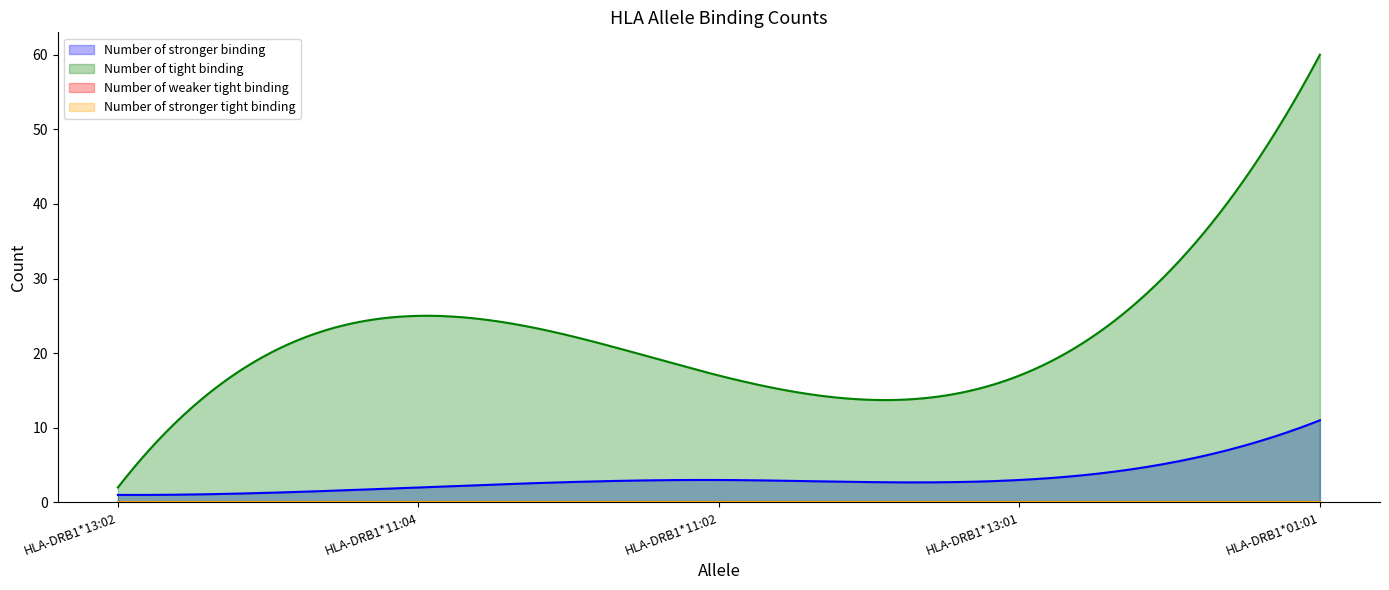

What position from the right is HLA-DRB1*13:01?

2